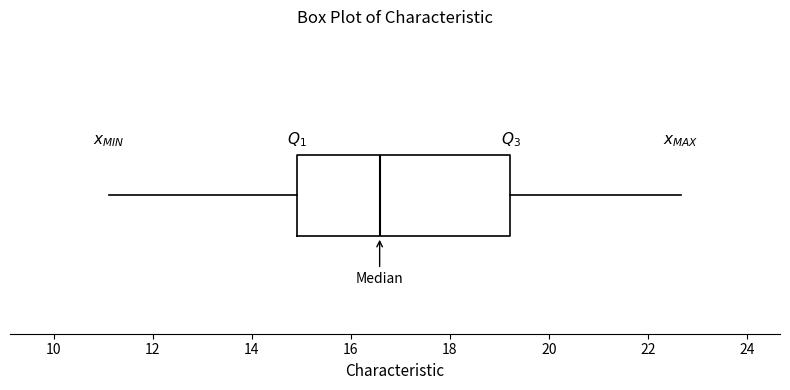

Where is the right edge of the box on the x-axis? The values are not printed on the chart, so give them approximately, as read against the axis.

19.2